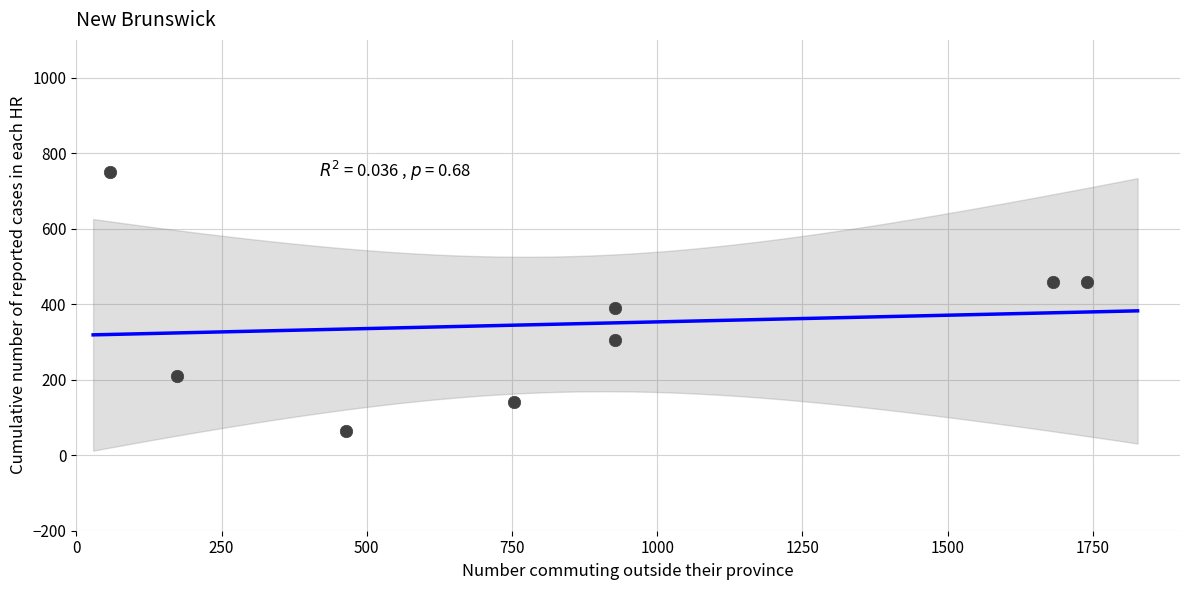

What Y value in the scatter plot is closest to 407?

390